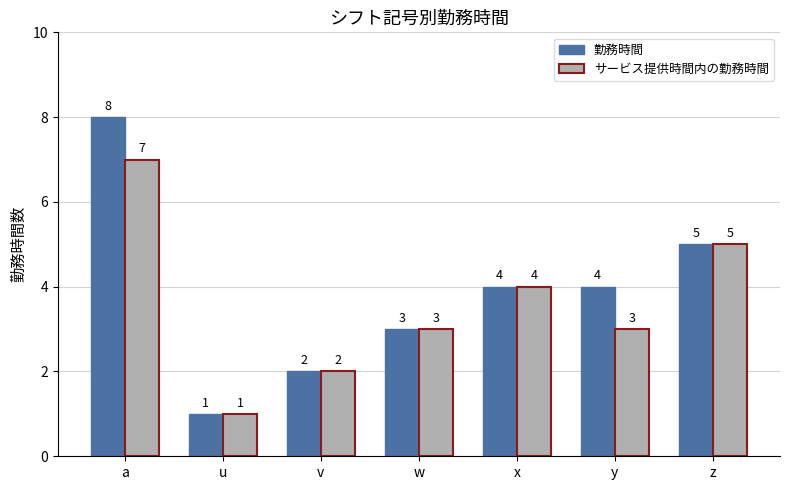

List the series in order of their overall mean, highest first.

勤務時間, サービス提供時間内の勤務時間